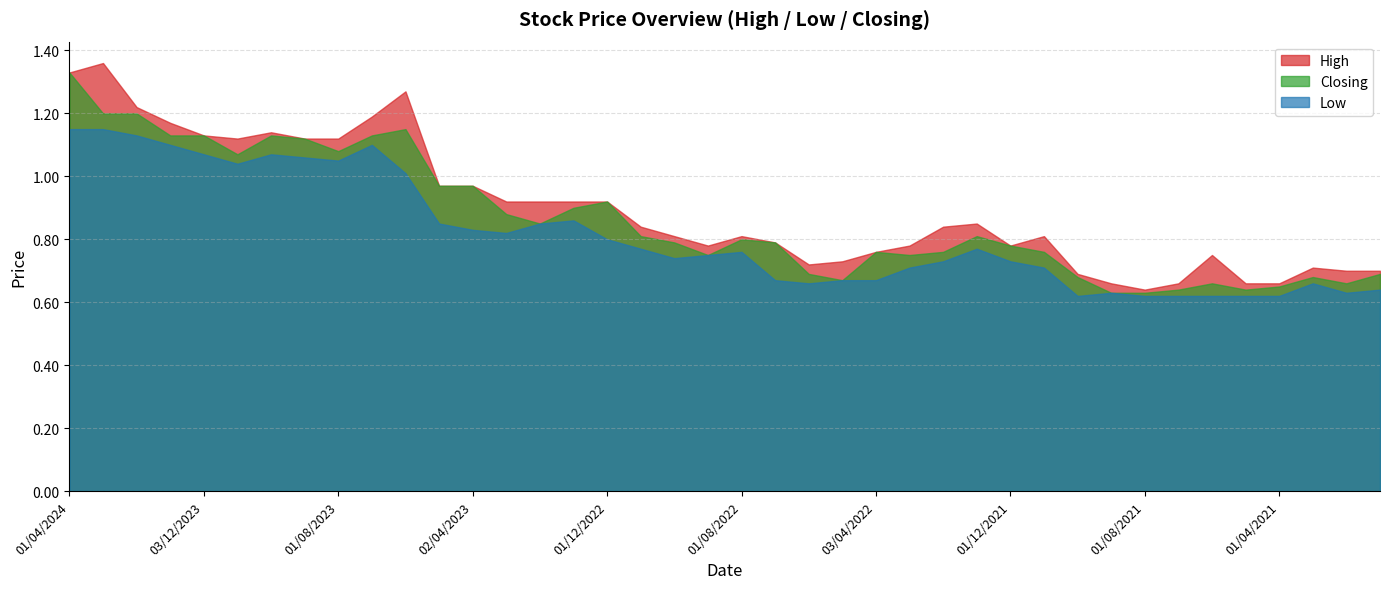

True or false: Closing and High cross at least once.

False